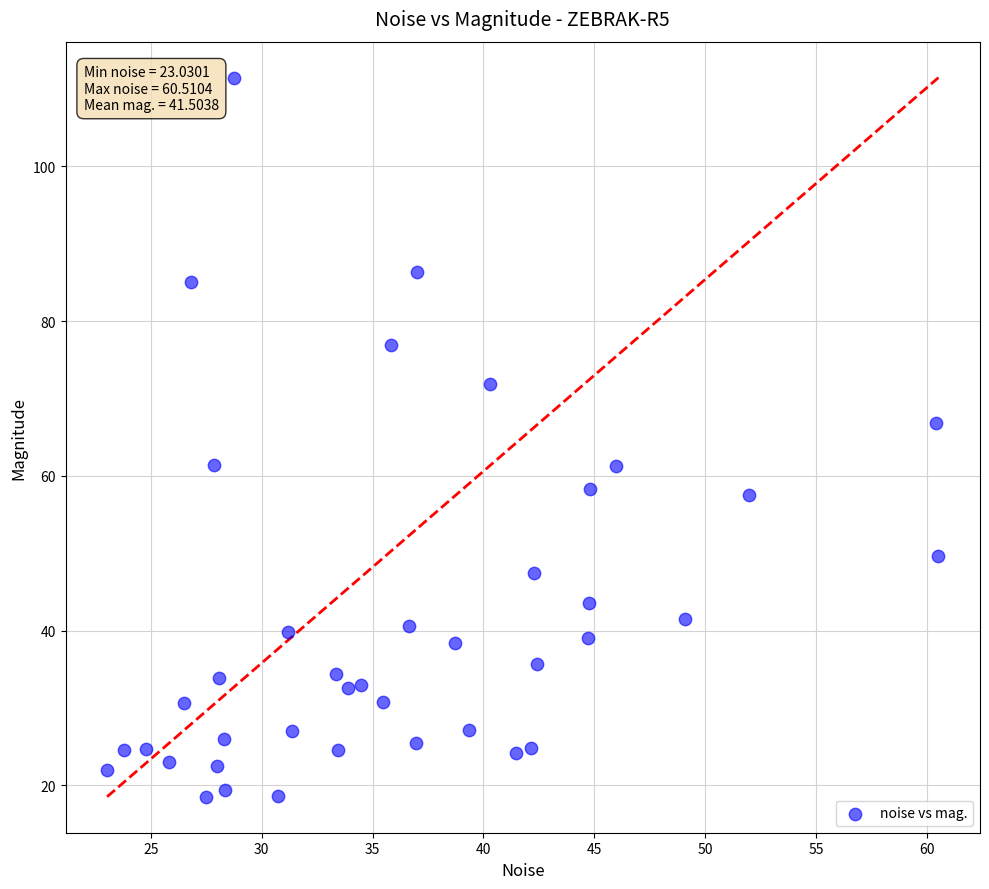

What is the range of X values (max minus min)?

37.5